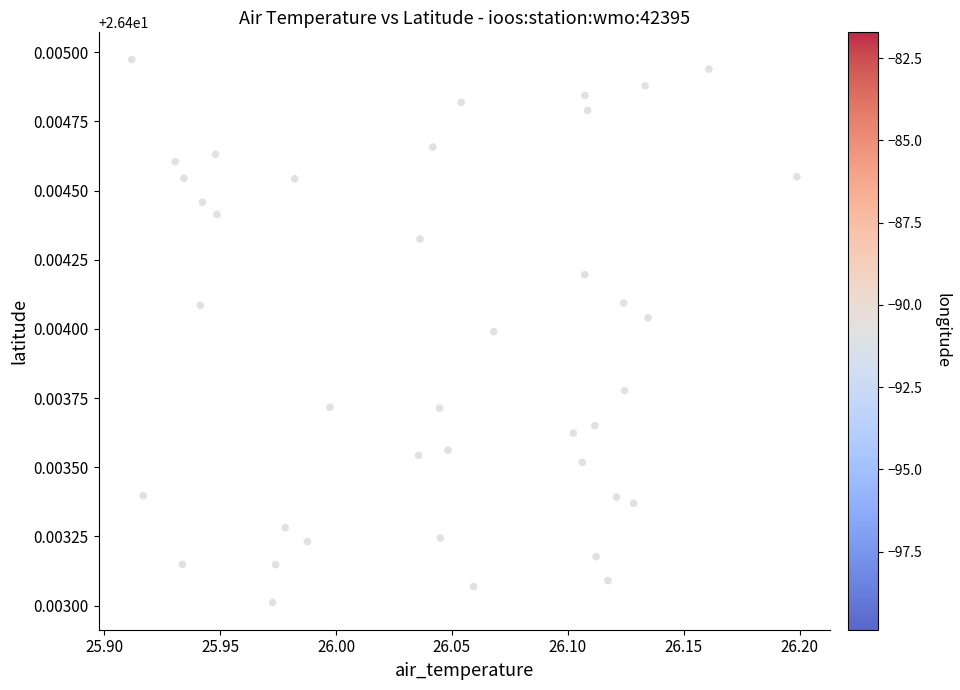

What is the range of X values (max minus min)?

0.3